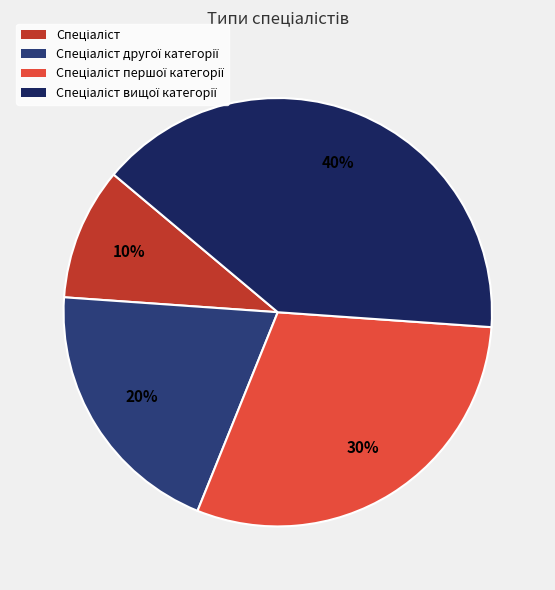

Is there a majority slice in this chart?

No